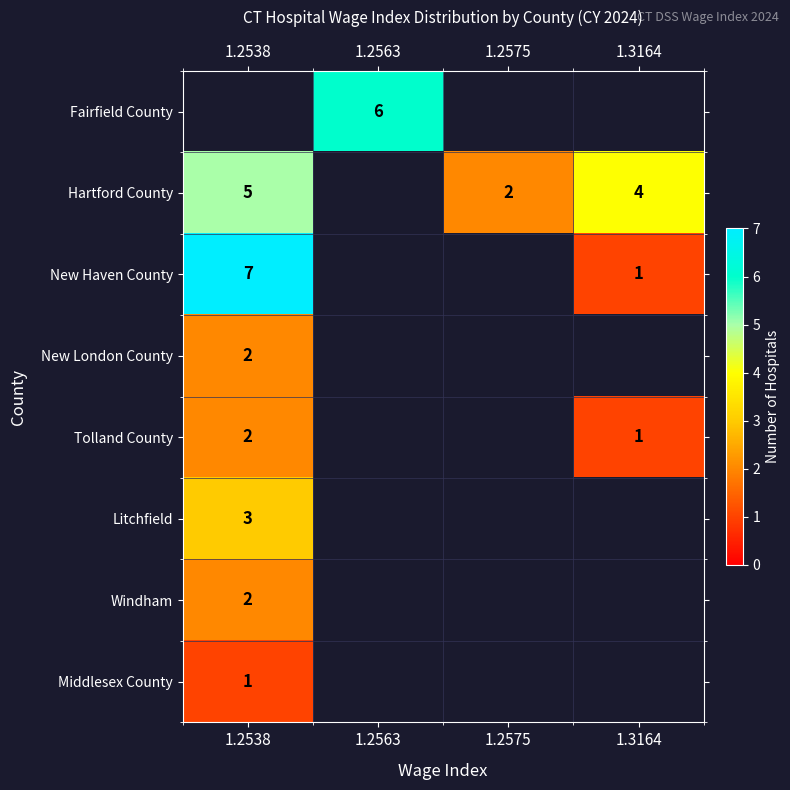

The value of Windham at 1.2538 is 2. True or false?

True